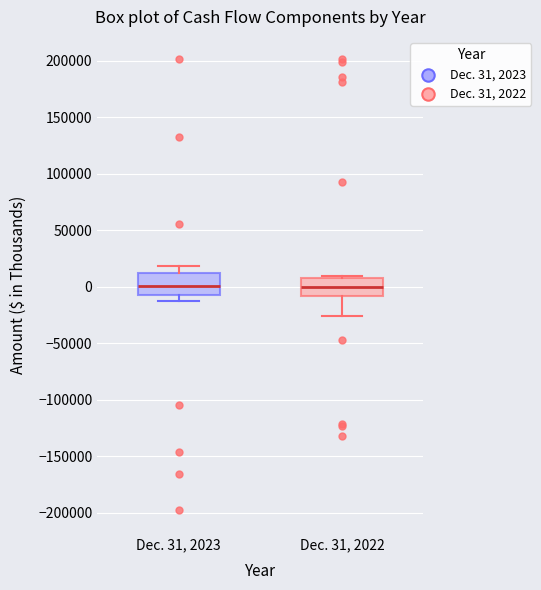

Reading left to right, read every box against the y-axis: the position of its median line, the range the box covers, and the ends of its whiskers. The values are not printed on the chart, so give them approximately, as read against the axis.

Dec. 31, 2023: median 0, box -5000 to 10000, whiskers -10000 to 20000
Dec. 31, 2022: median 0, box -10000 to 10000, whiskers -25000 to 10000 (just above the box's upper edge)